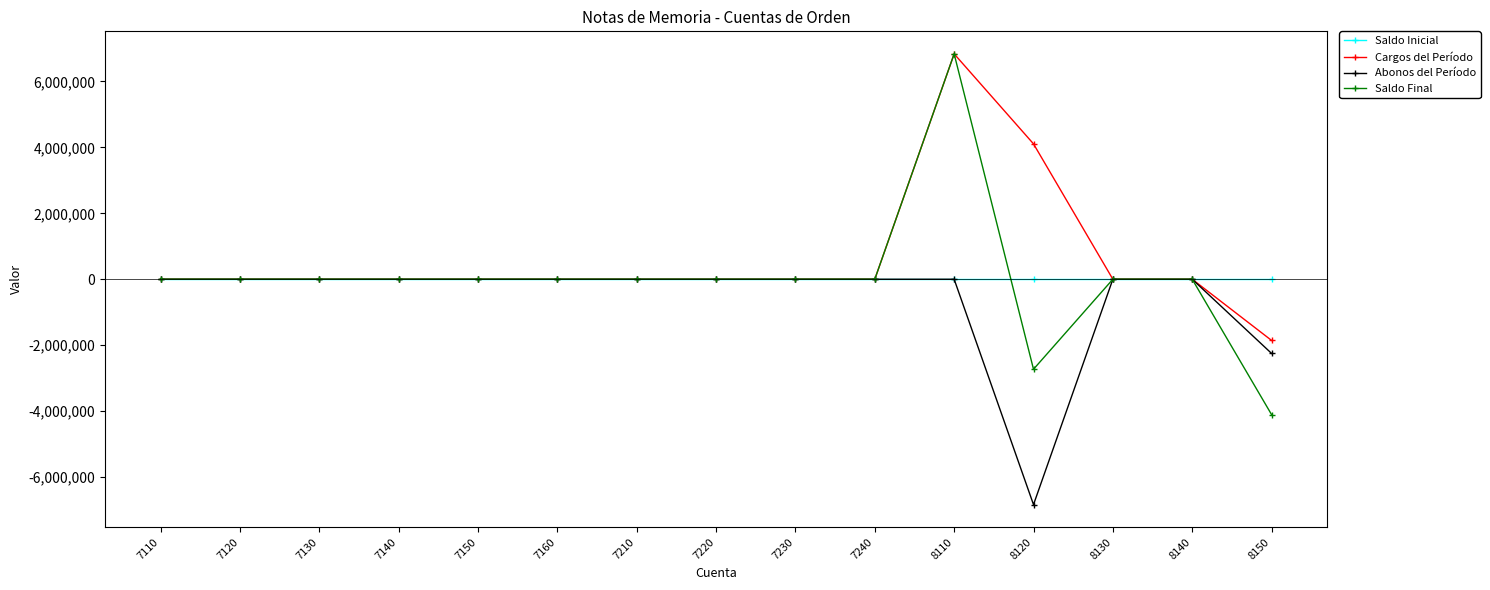

Which series has the largest range (max minus min)?

Saldo Final